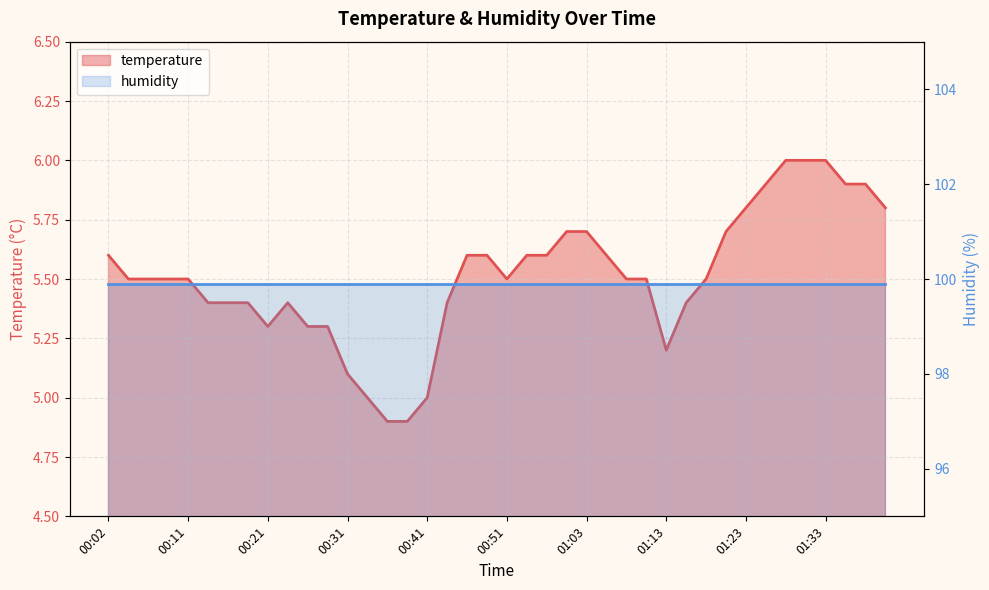

List the labels in order of value, smallest first.

00:36, 00:38, 00:33, 00:41, 00:31, 01:13, 00:21, 00:26, 00:29, 00:14, 00:16, 00:19, 00:24, 00:44, 01:15, 00:04, 00:06, 00:09, 00:11, 00:51, 01:08, 01:11, 01:18, 00:02, 00:46, 00:49, 00:53, 00:58, 01:06, 01:01, 01:03, 01:20, 01:23, 01:40, 01:25, 01:35, 01:38, 01:28, 01:30, 01:33